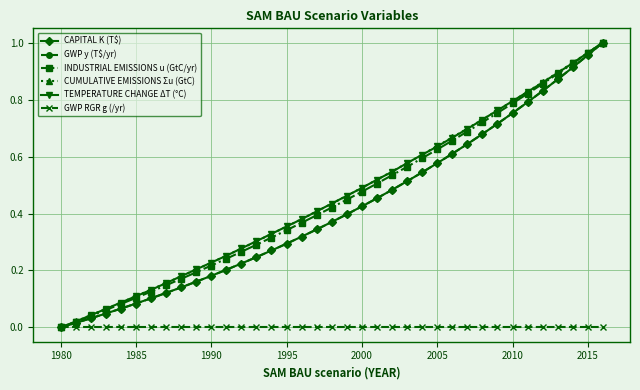

True or false: TEMPERATURE CHANGE ΔT (°C) has more than 2 points higher than both neighbors.

False